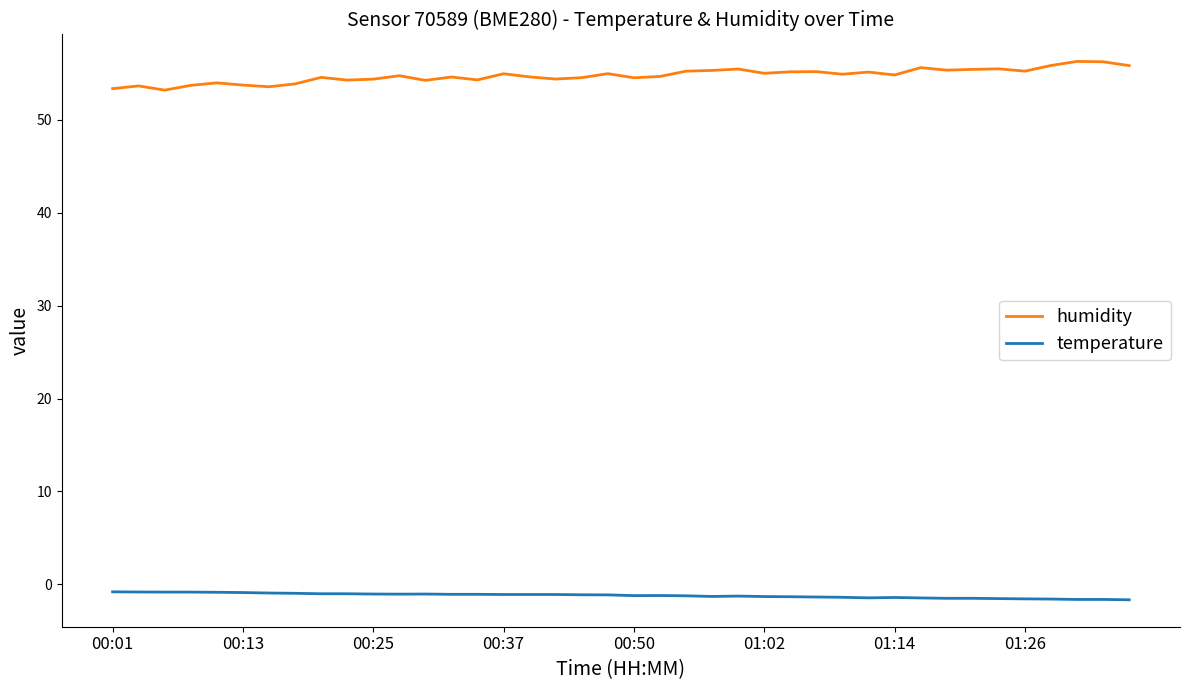

List the series in order of their peak value, lowest first.

temperature, humidity